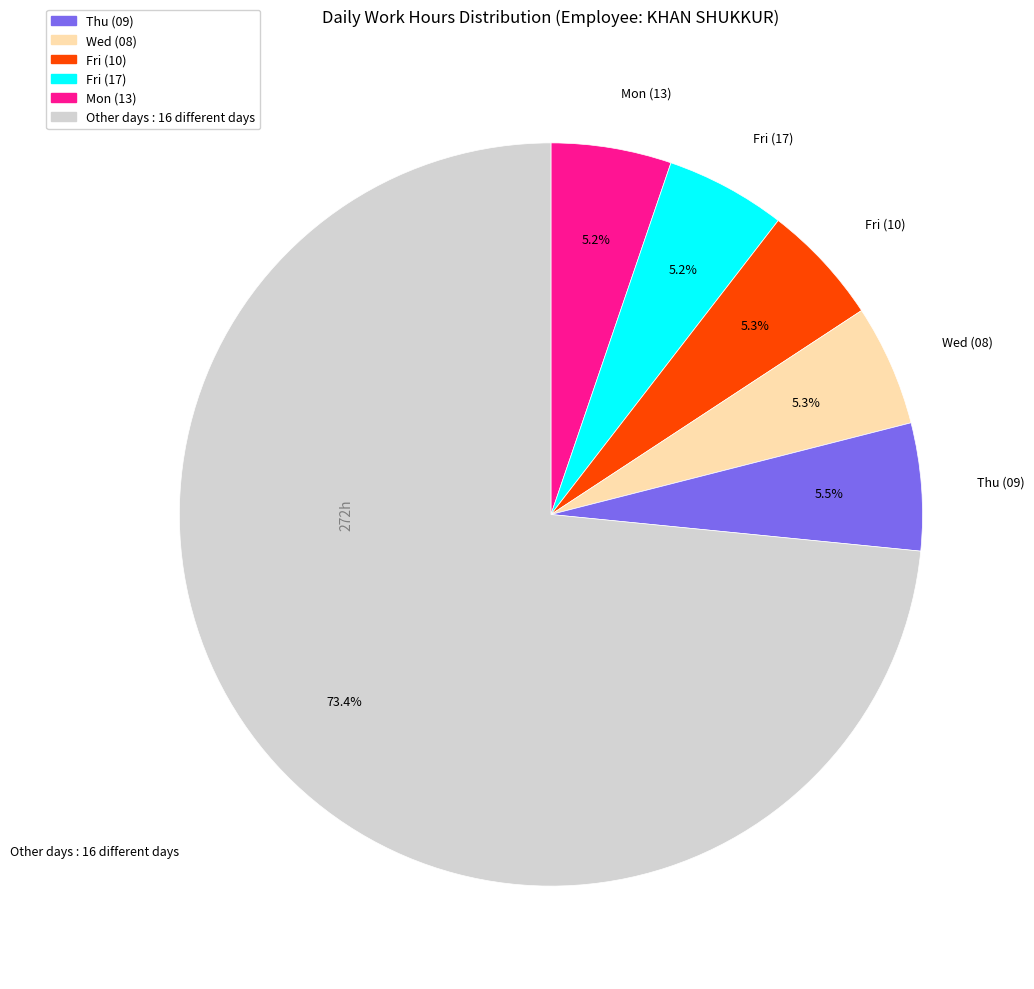

Does any single category account for the majority?

Yes